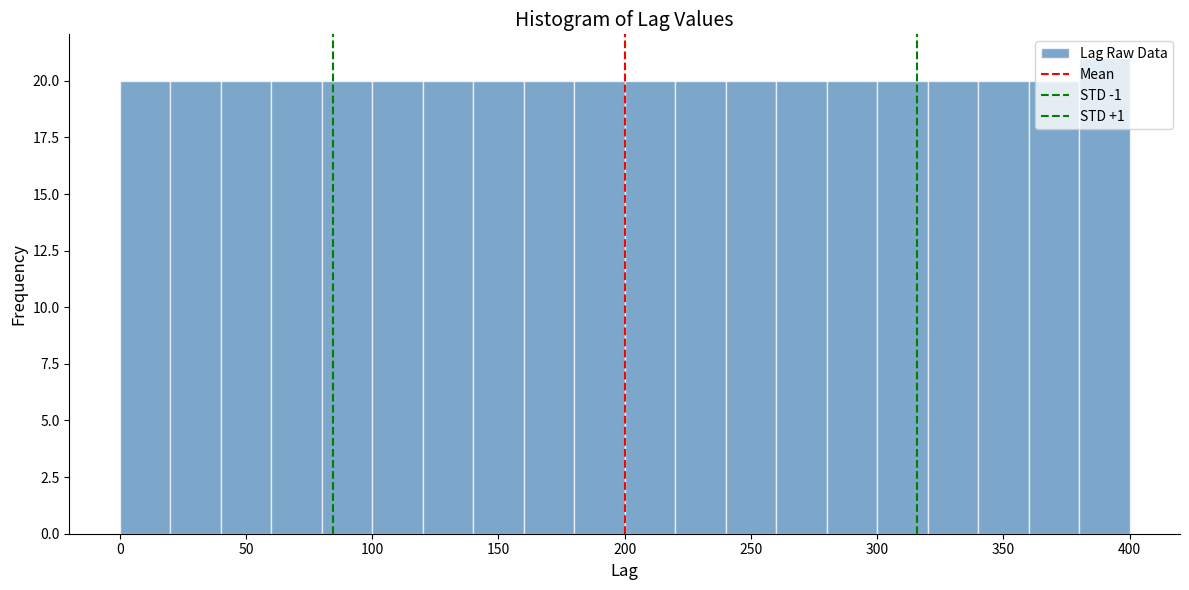

Over which range of the x-axis is the bar tallest?

380 to 400